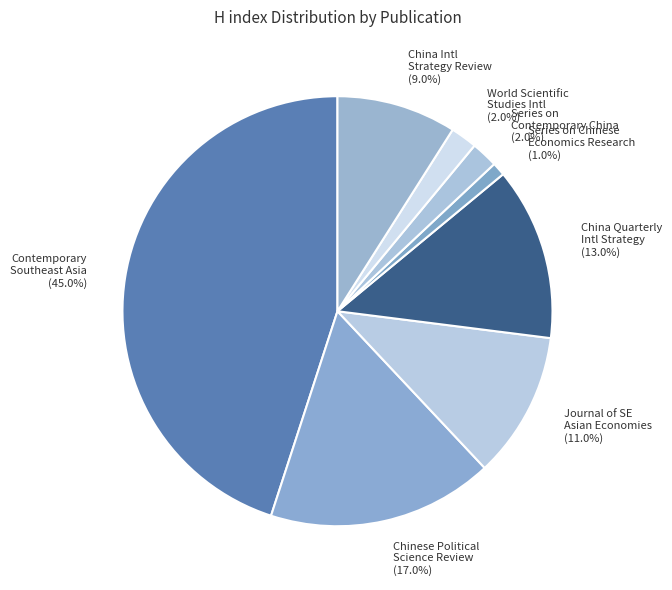

What percentage do World Scientific Studies Intl and China Quarterly Intl Strategy together represent?

15.0%